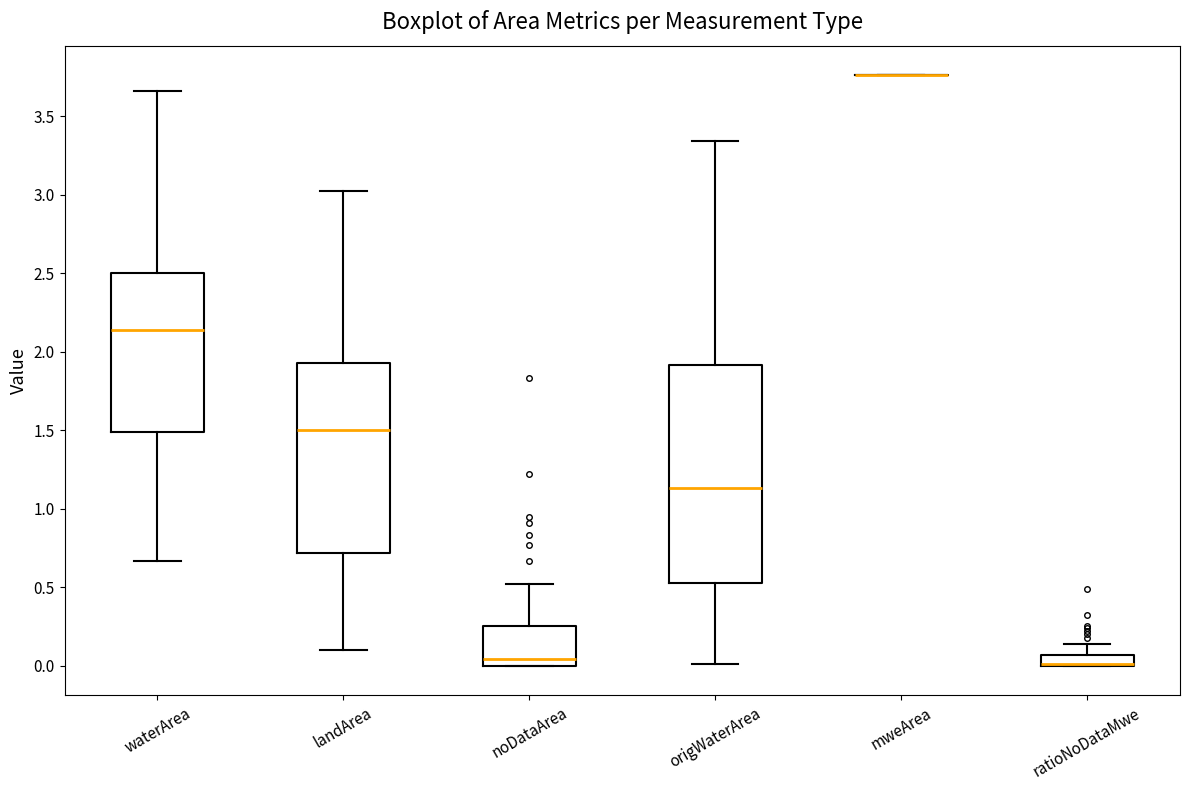

Where does the median line of the box for waterArea sit on the y-axis? The values are not printed on the chart, so give them approximately, as read against the axis.

2.15